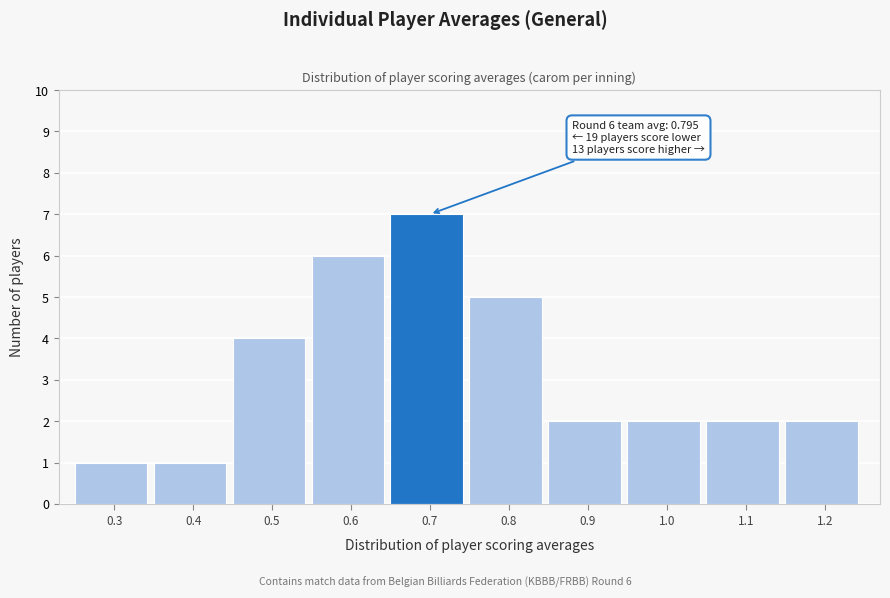

Reading right to left, extract all data points from this chart.

2	2	2	2	5	7	6	4	1	1